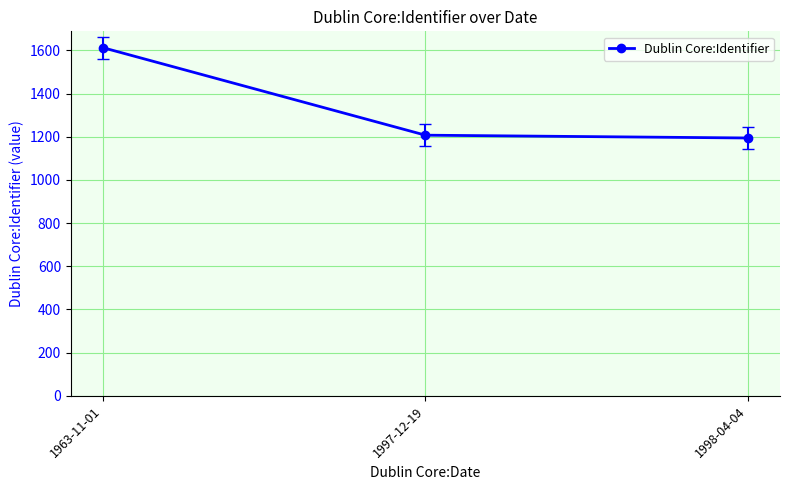

Reading left to right, extract all data points from this chart.

1963-11-01=1612	1997-12-19=1207	1998-04-04=1194